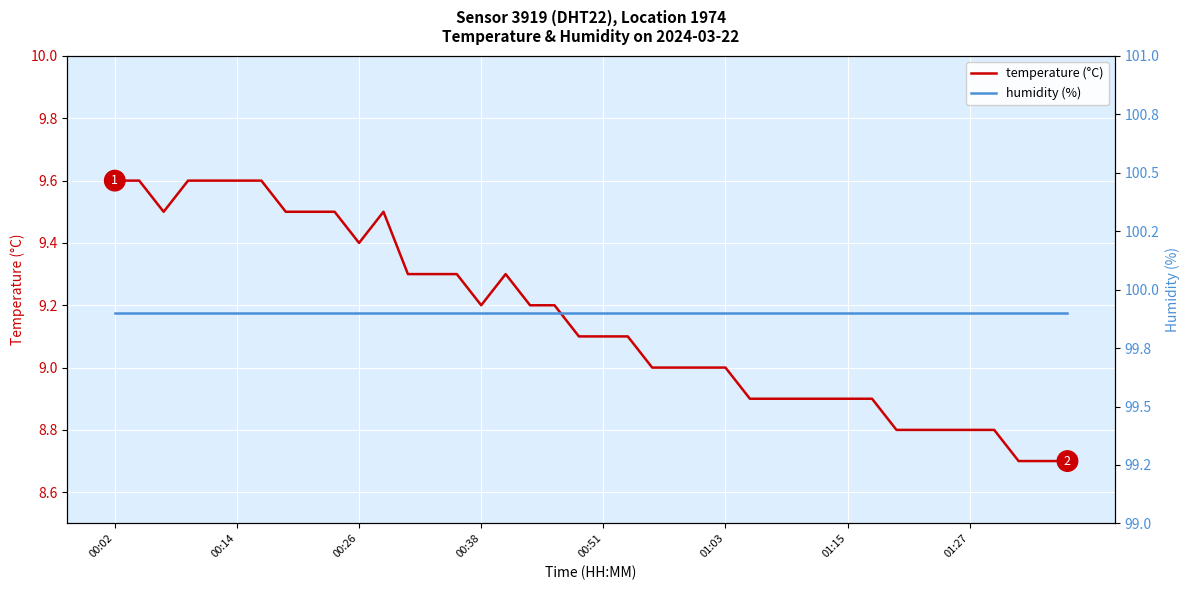

What is the approximate value of humidity (%) at 00:26?

99.9